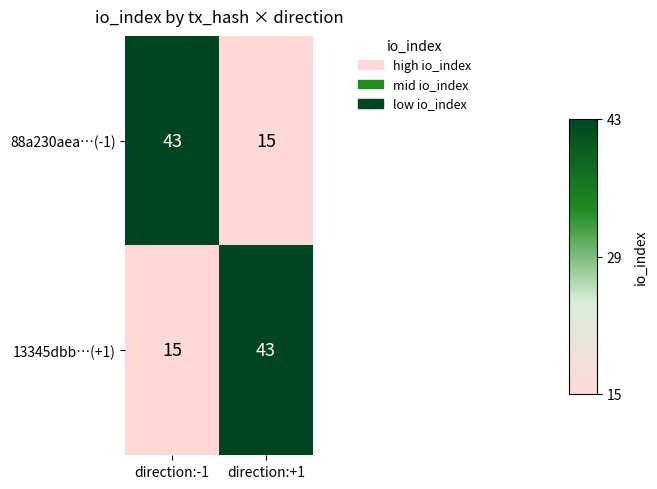

The value of 88a230aea…(-1) at direction:+1 is 20. True or false?

False